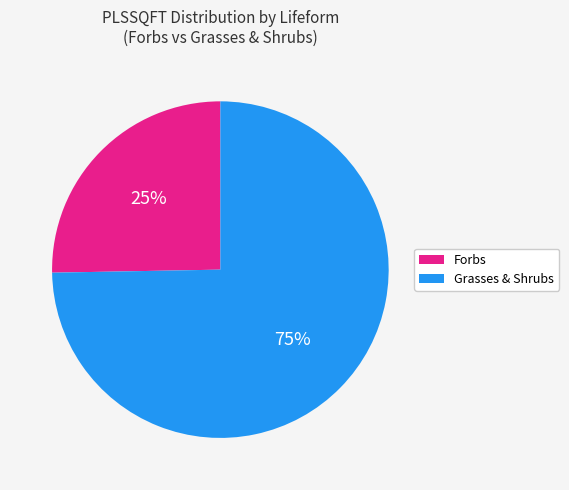

To the nearest percent, what is the average slice percentage?

50%